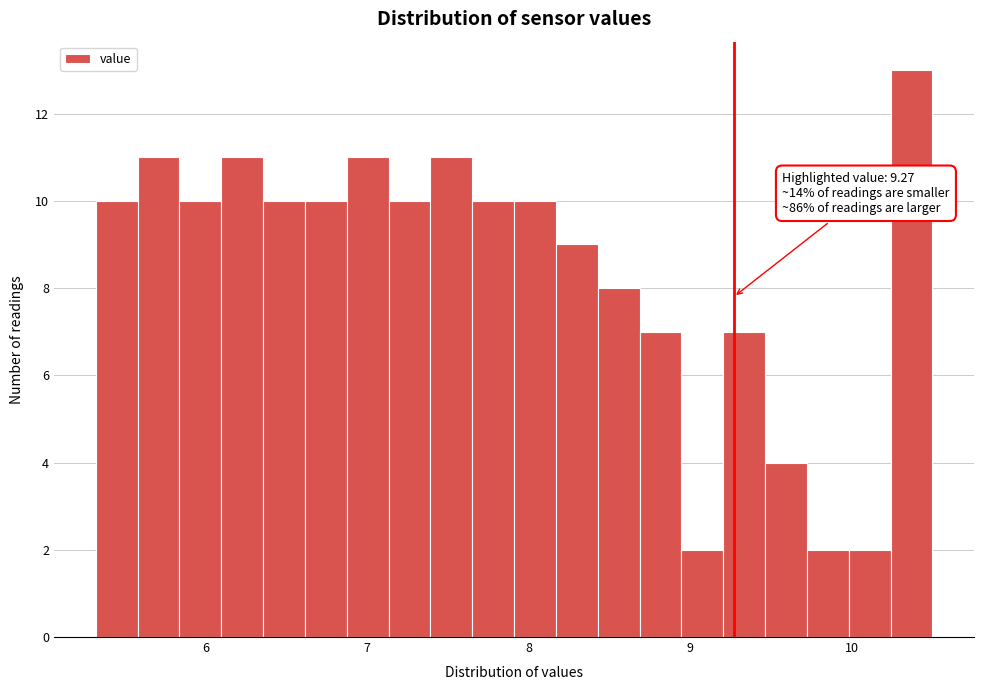

Around what value on the x-axis is the tallest bar? Give the approximate position of its centre, as read against the axis.

10.4